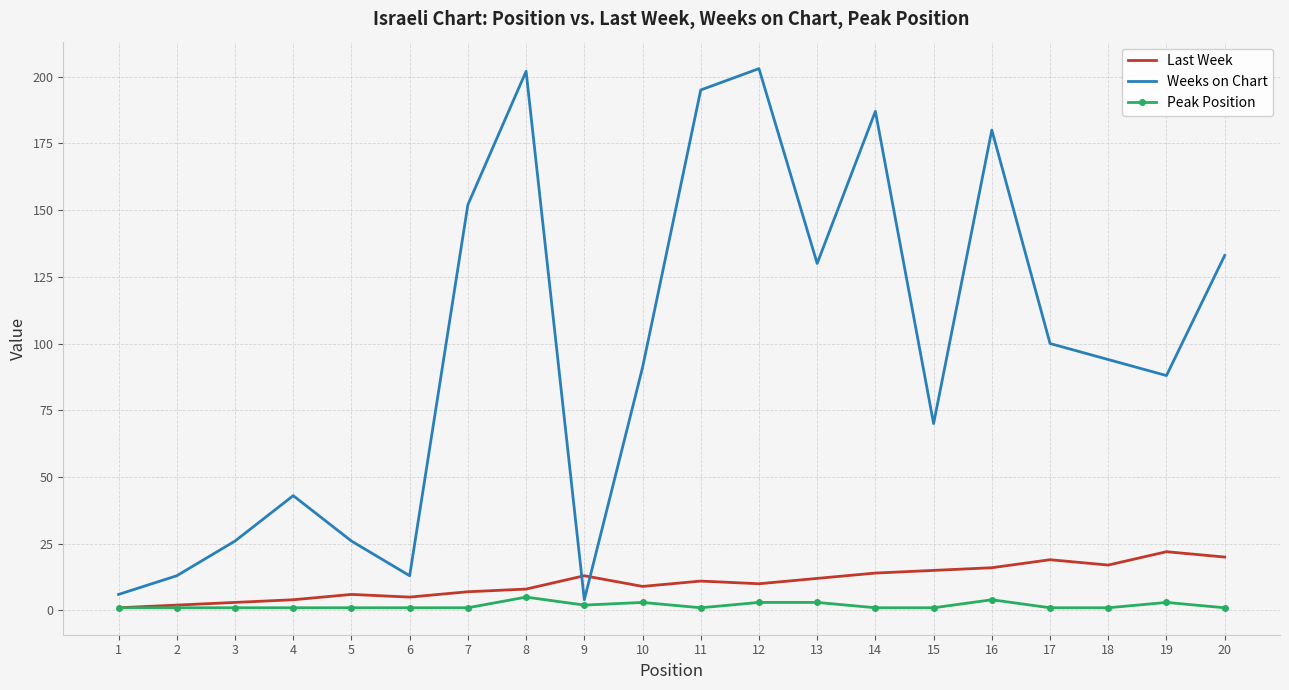

What is the highest value of the Last Week series?

22